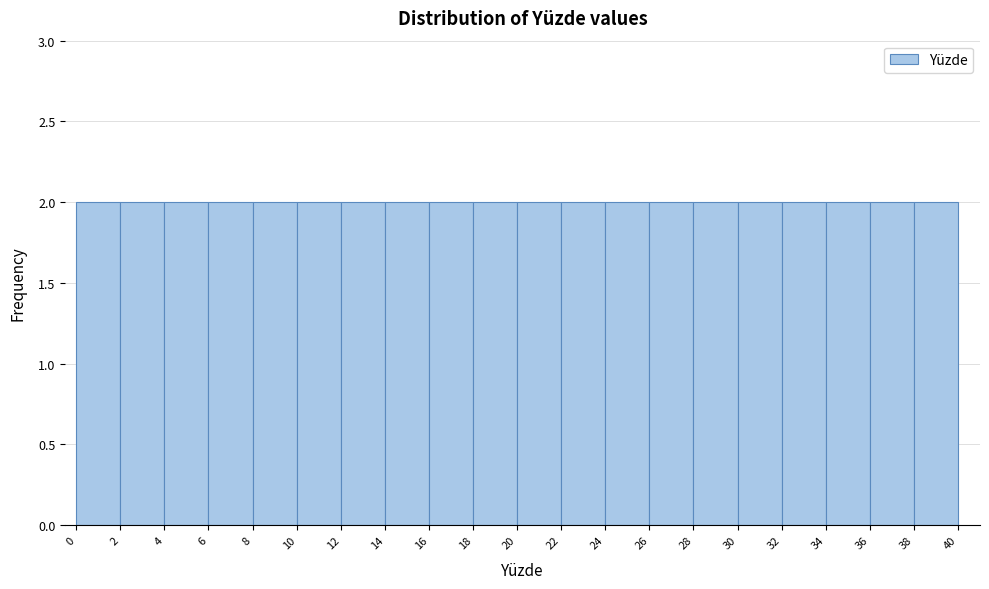

Reading left to right, transcribe this chart: for each bar, give the range it covers on the x-axis and its height. The values are not printed on the chart, so give them approximately, as read against the axis.

0 to 2: 2
2 to 4: 2
4 to 6: 2
6 to 8: 2
8 to 10: 2
10 to 12: 2
12 to 14: 2
14 to 16: 2
16 to 18: 2
18 to 20: 2
20 to 22: 2
22 to 24: 2
24 to 26: 2
26 to 28: 2
28 to 30: 2
30 to 32: 2
32 to 34: 2
34 to 36: 2
36 to 38: 2
38 to 40: 2